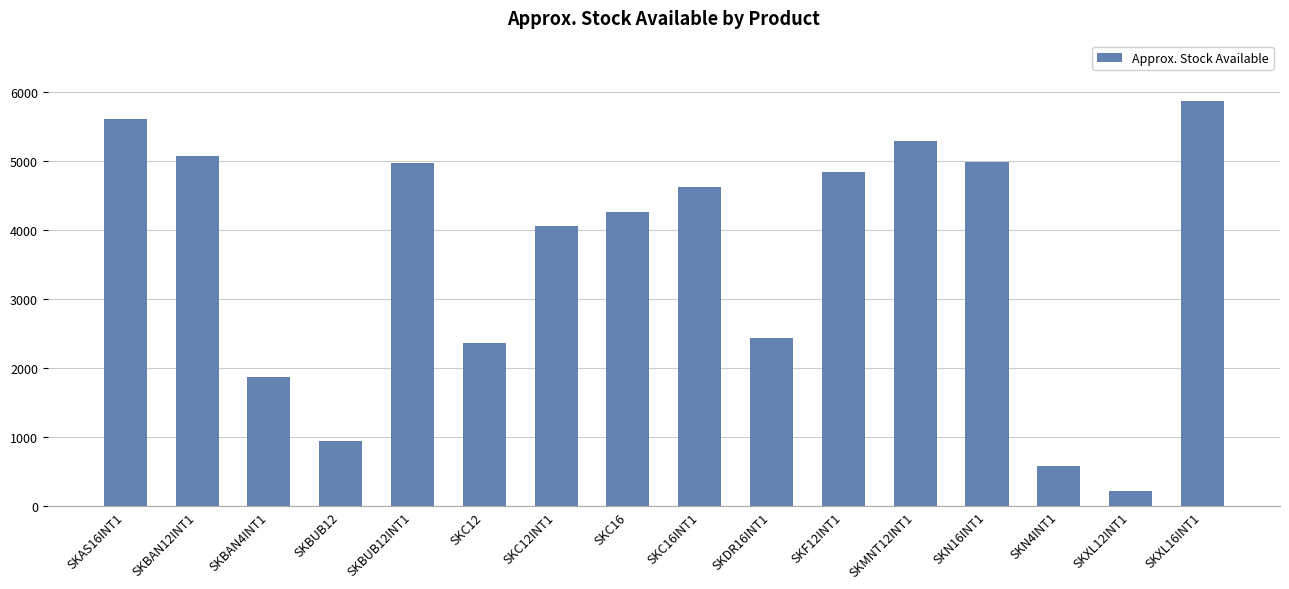

What is the sum of the values at SKF12INT1 and SKBUB12INT1?

9806